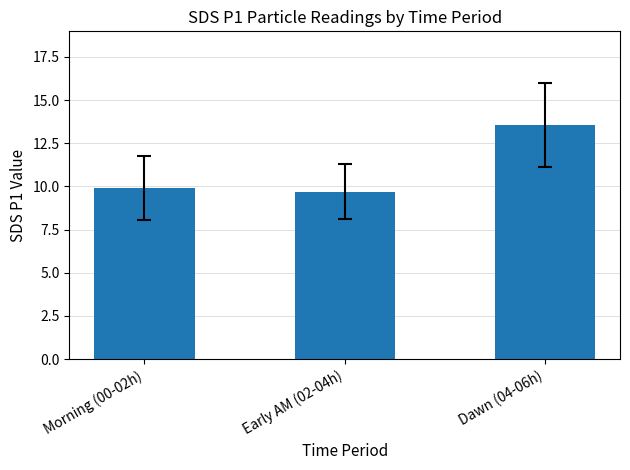

Approximately how many times larger is the value at Dawn (04-06h) compared to Early AM (02-04h)?

1.4